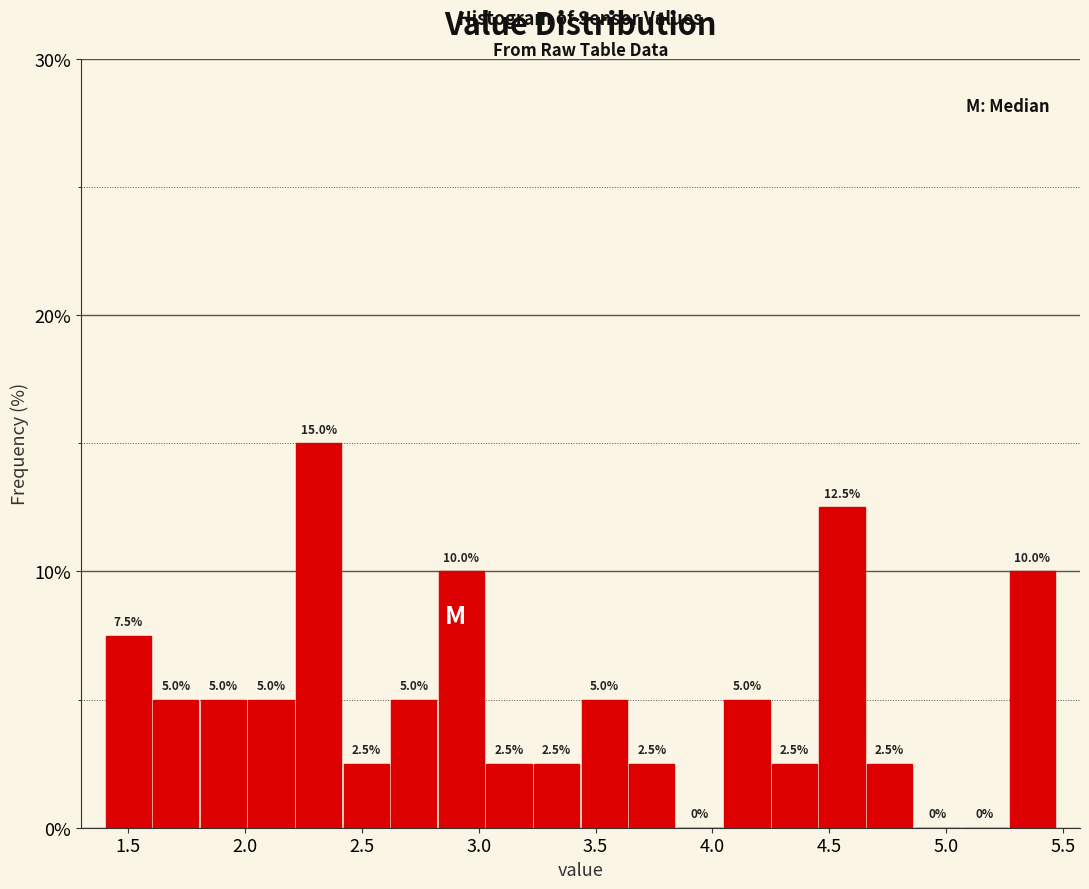

Reading left to right, transcribe this chart: for each bar, give the range it covers on the x-axis and its height. The bar edges are not printed on the chart, so give them approximately, as read against the axis.

1.40 to 1.60: 7.5
1.60 to 1.80: 5.0
1.80 to 2.00: 5.0
2.00 to 2.20: 5.0
2.20 to 2.40: 15.0
2.40 to 2.60: 2.5
2.60 to 2.80: 5.0
2.80 to 3.05: 10.0
3.05 to 3.25: 2.5
3.25 to 3.45: 2.5
3.45 to 3.65: 5.0
3.65 to 3.85: 2.5
3.85 to 4.05: 0.0
4.05 to 4.25: 5.0
4.25 to 4.45: 2.5
4.45 to 4.65: 12.5
4.65 to 4.85: 2.5
4.85 to 5.05: 0.0
5.05 to 5.25: 0.0
5.25 to 5.45: 10.0